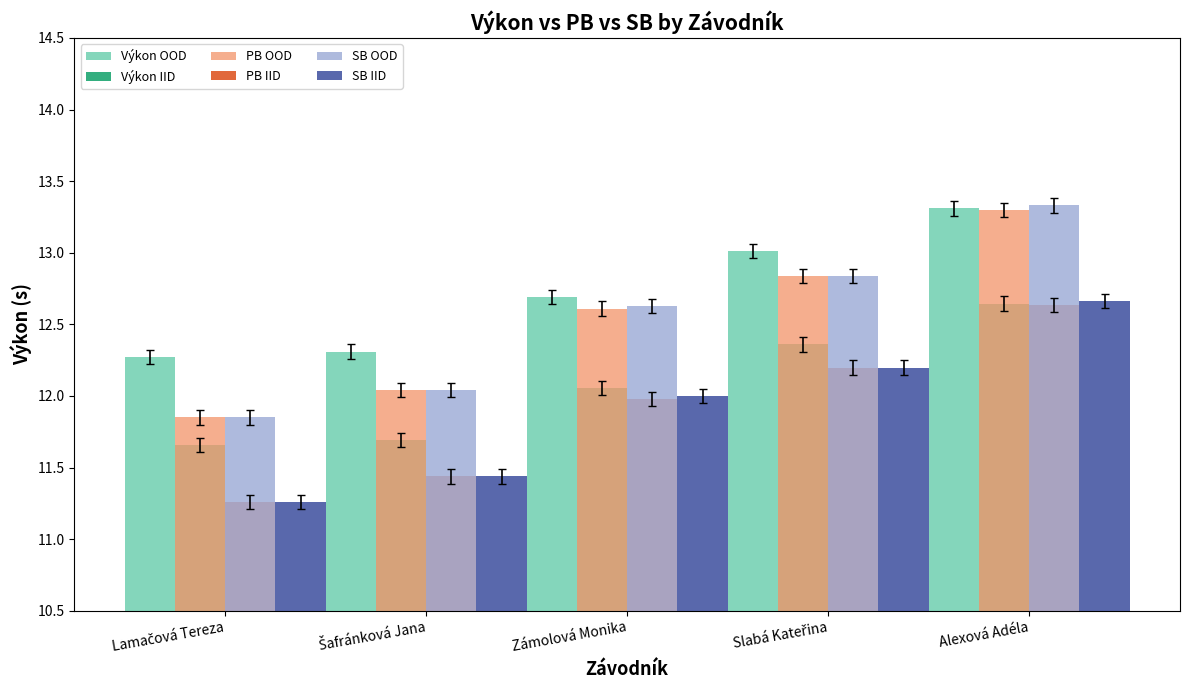

True or false: Výkon OOD has a value of 13.3 at Alexová Adéla.

True